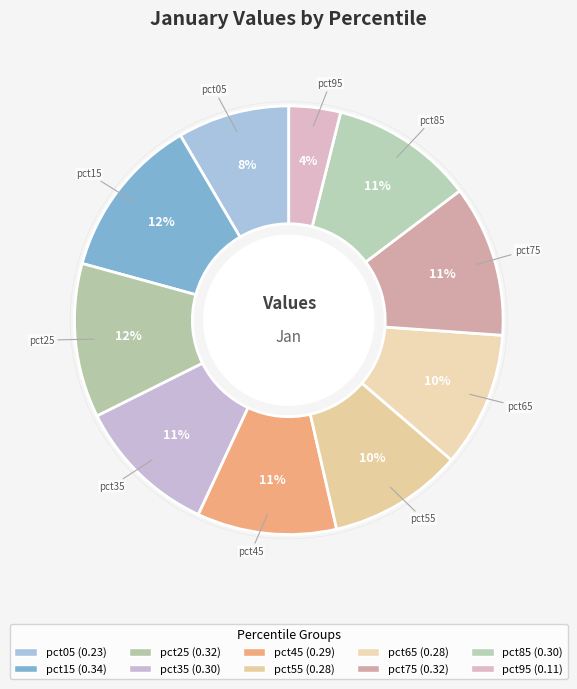

How many segments does this pie chart have?

10